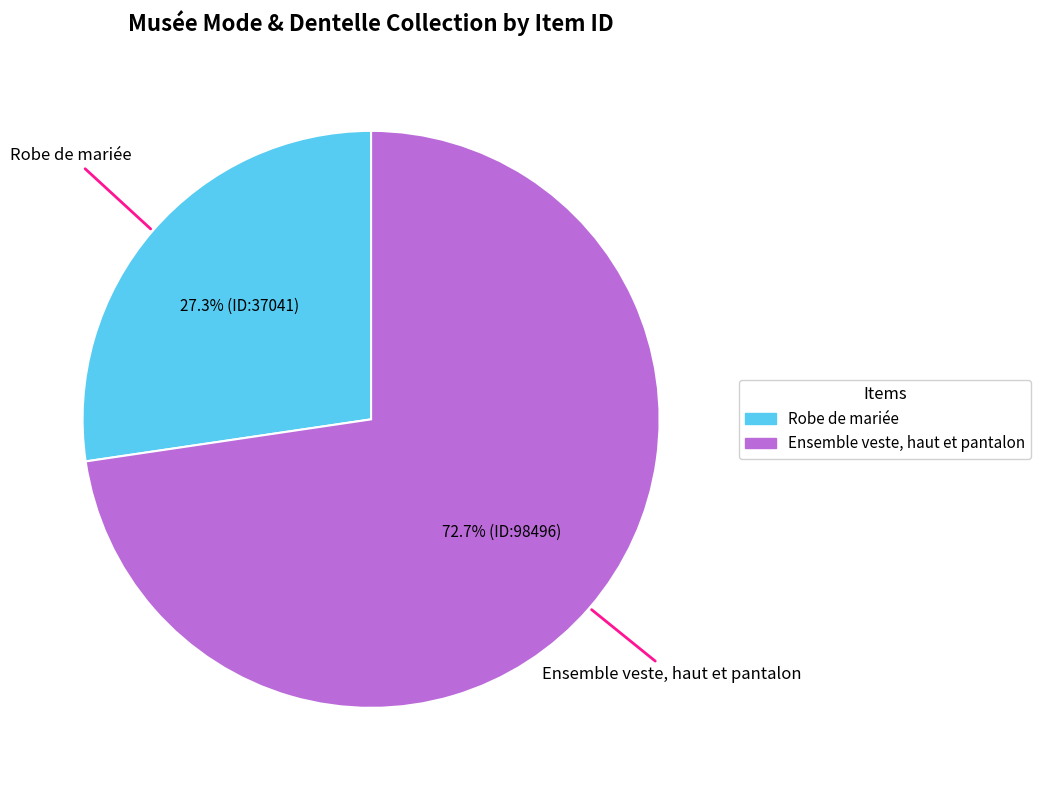

True or false: Robe de mariée accounts for 27% of the total.

True